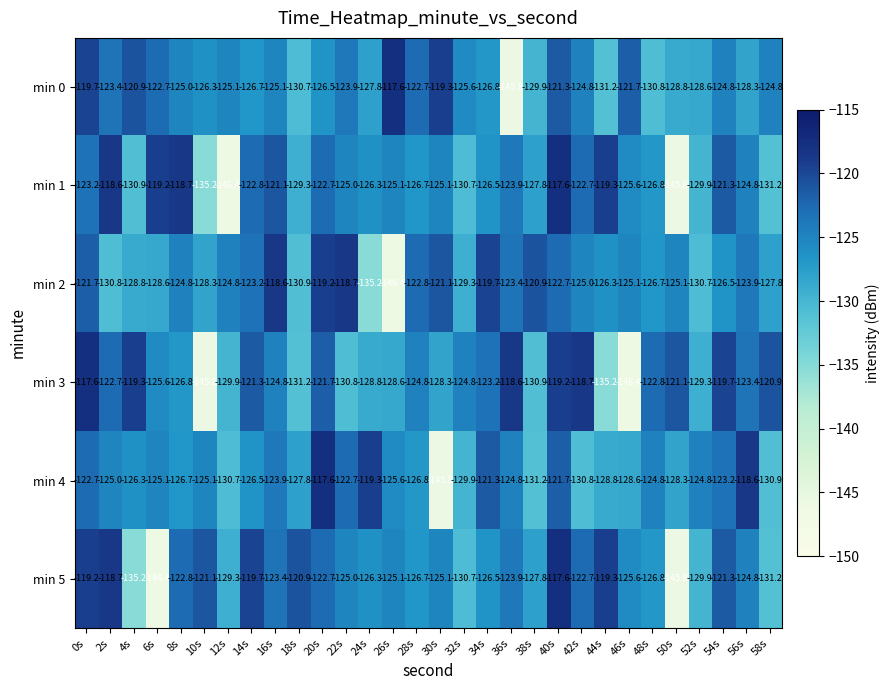

Which series changed the most between 12s and 14s?

min 1